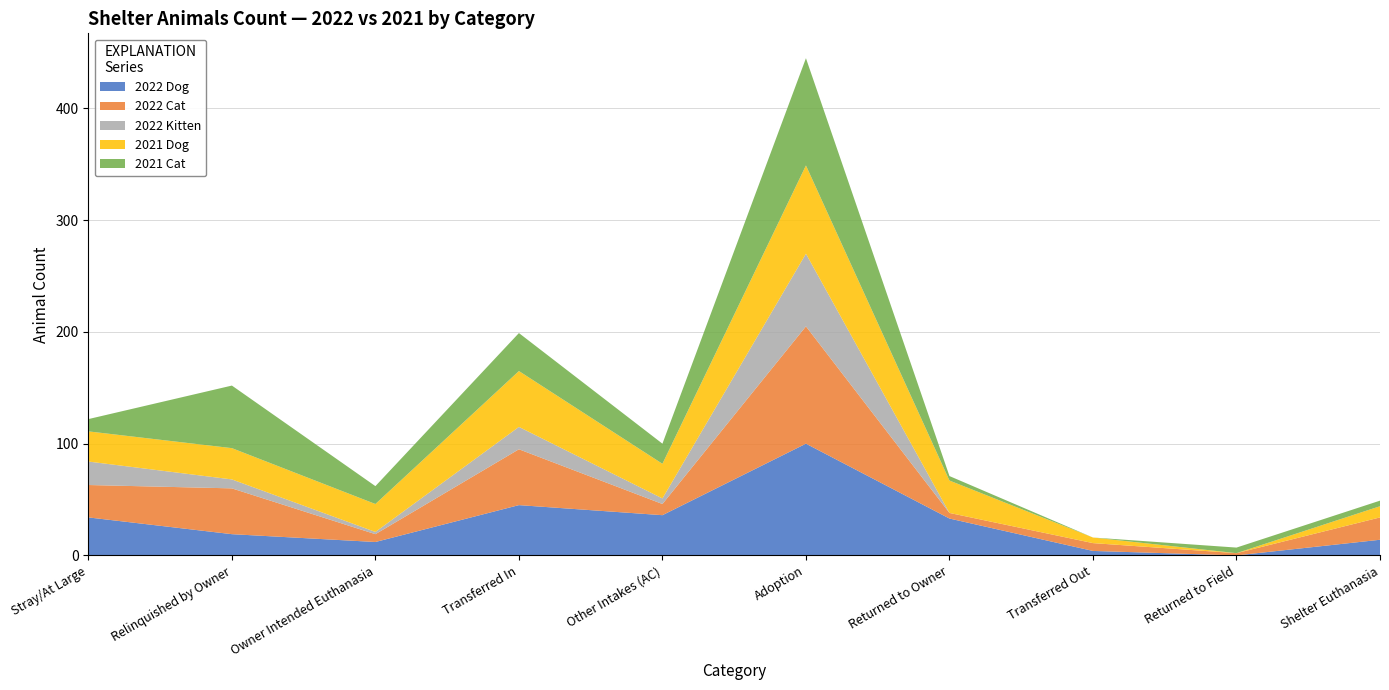

Reading left to right, list all the values displayed in this chart.

2022 Dog: 34	19	12	45	36	100	33	4	0	14
2022 Cat: 29	41	7	50	10	105	5	7	2	20
2022 Kitten: 21	8	2	20	5	65	0	0	0	0
2021 Dog: 27	28	25	50	31	79	29	5	0	10
2021 Cat: 11	56	16	34	18	96	4	0	5	5